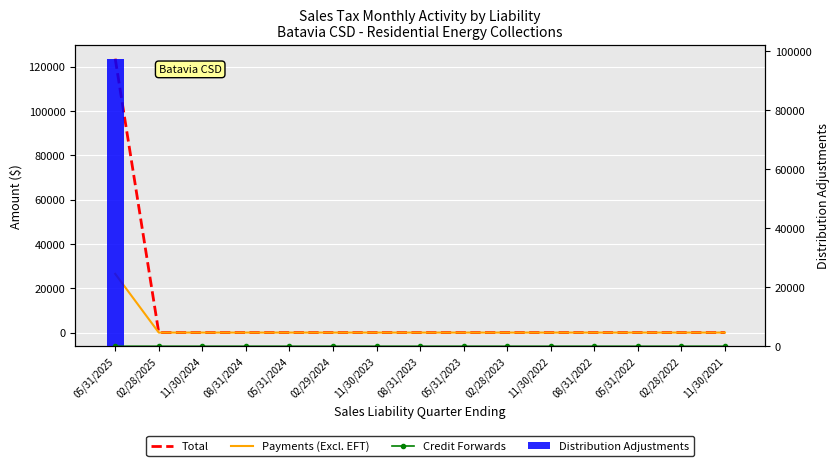

How many categories are shown in the chart?

15